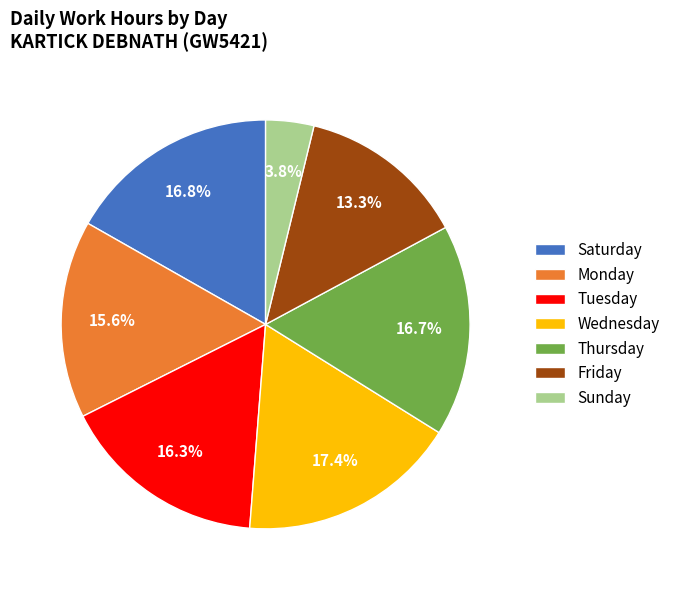

Is there any slice that represents more than half of the pie?

No